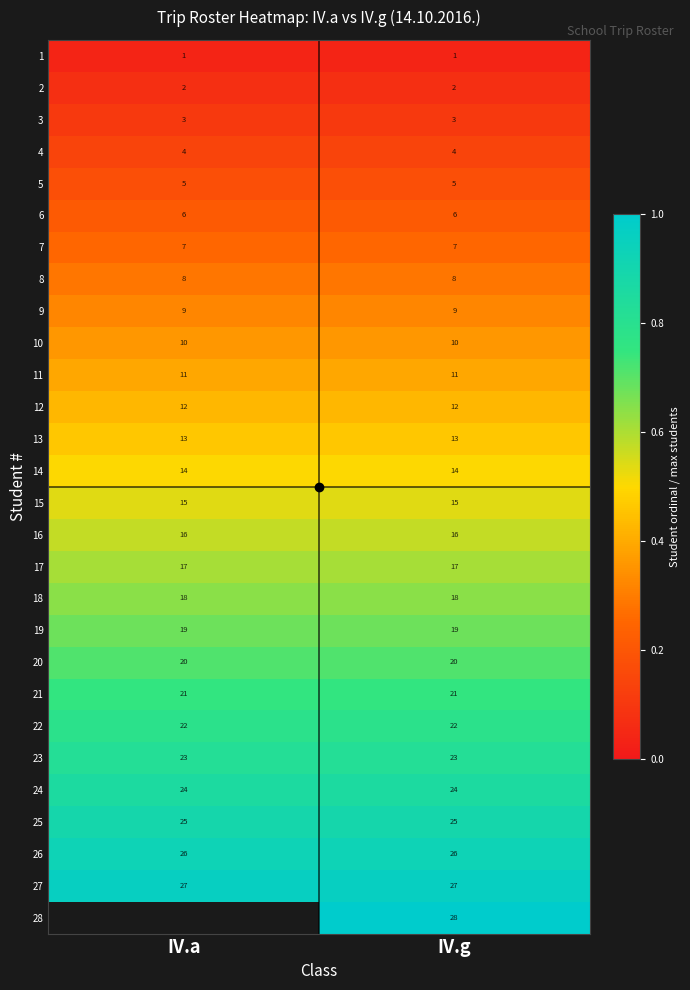

How many data points does each series have?

2